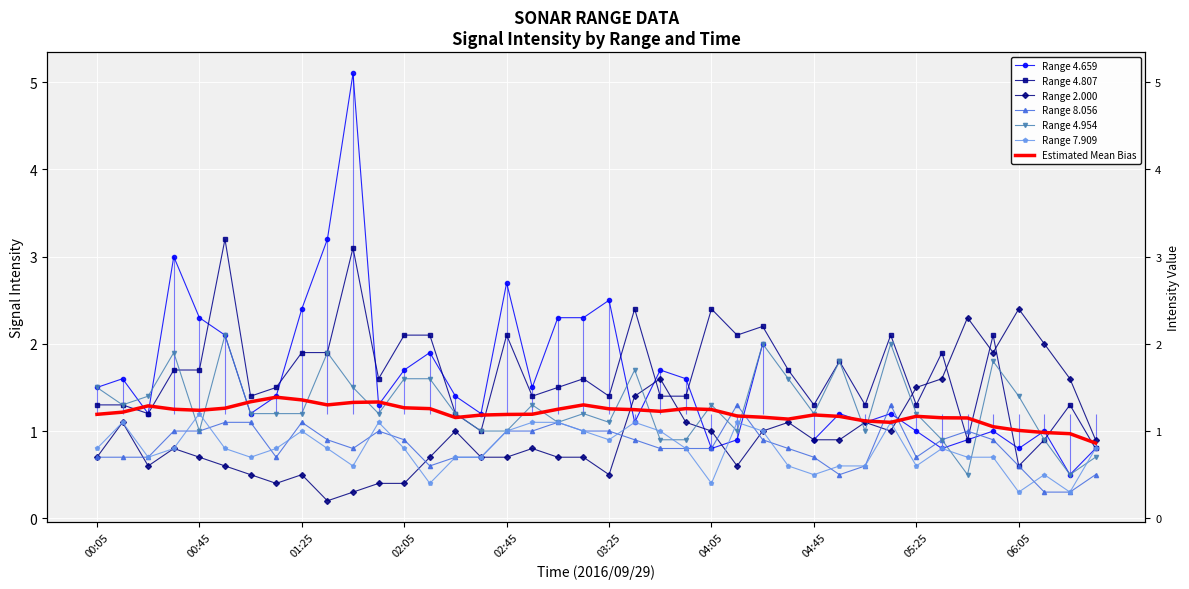

True or false: 8.056 has a value of 1.7 at 02:45.

False